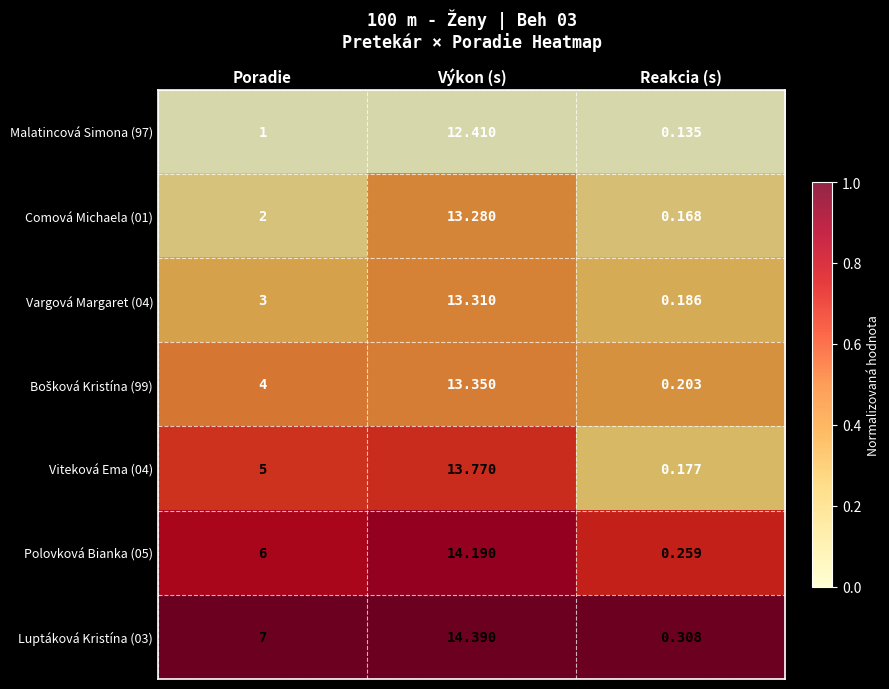

At which label is Vargová Margaret (04) closest to 6?

Poradie